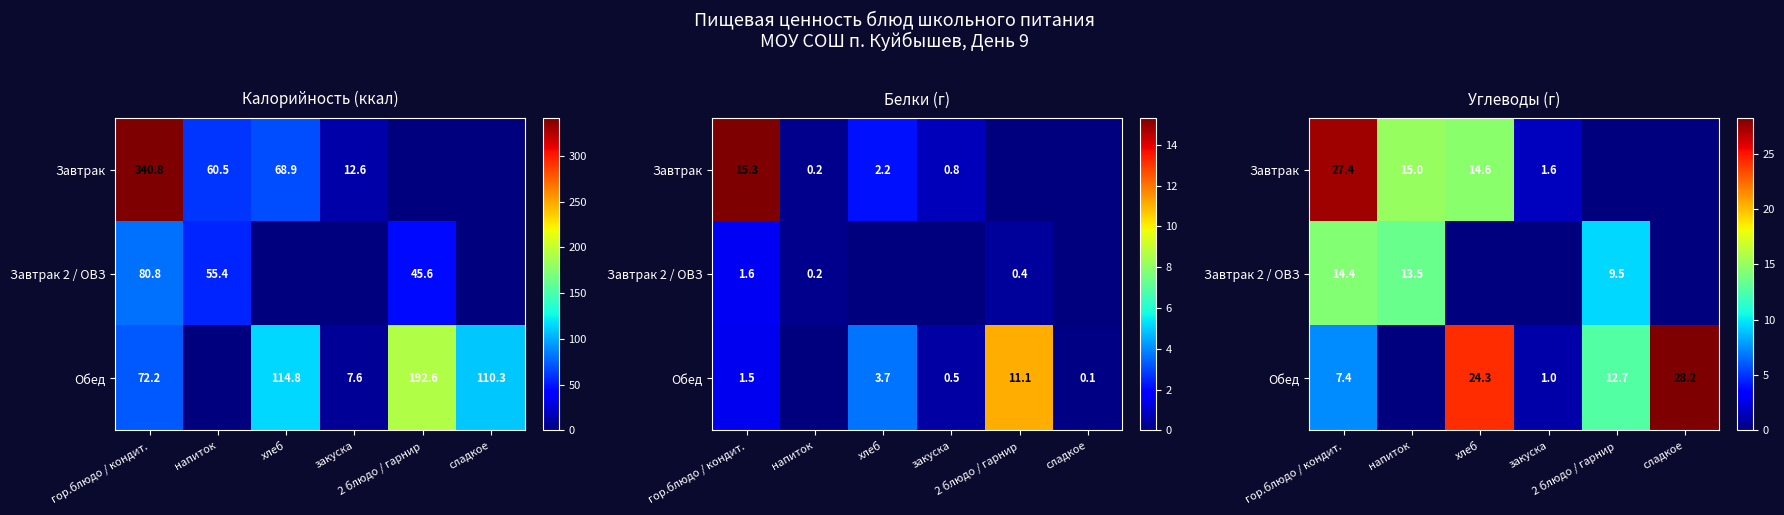

What is the sum of all Завтрак 2 / ОВЗ values?

37.4